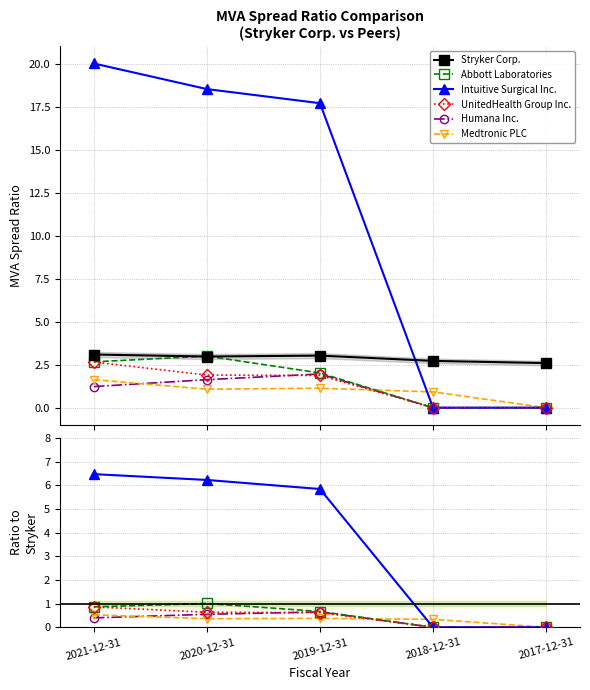

Reading left to right, transcribe all the data shown in this chart.

Stryker Corp.: 2021-12-31=3.1	2020-12-31=3.0	2019-12-31=3.0	2018-12-31=2.7	2017-12-31=2.6
Abbott Laboratories: 2021-12-31=0.9	2020-12-31=1.0	2019-12-31=0.7	2018-12-31=0.0	2017-12-31=0.0
Intuitive Surgical Inc.: 2021-12-31=6.5	2020-12-31=6.2	2019-12-31=5.8	2018-12-31=0.0	2017-12-31=0.0
UnitedHealth Group Inc.: 2021-12-31=0.9	2020-12-31=0.6	2019-12-31=0.6	2018-12-31=0.0	2017-12-31=0.0
Humana Inc.: 2021-12-31=0.4	2020-12-31=0.5	2019-12-31=0.6	2018-12-31=0.0	2017-12-31=0.0
Medtronic PLC: 2021-12-31=0.5	2020-12-31=0.4	2019-12-31=0.4	2018-12-31=0.3	2017-12-31=0.0